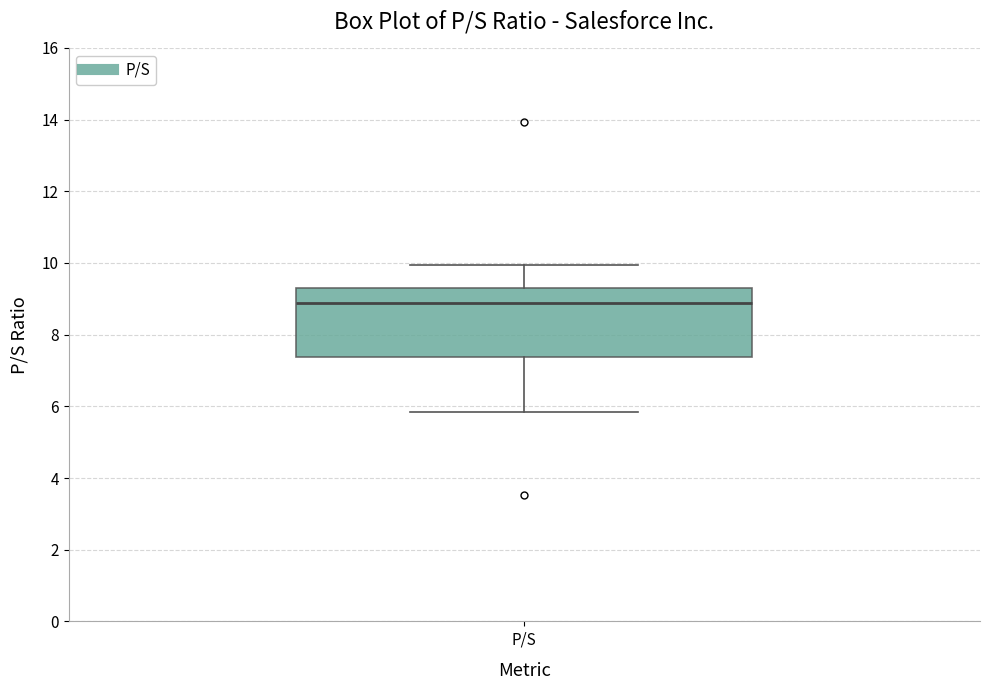

Transcribe this box plot: give where the median line is, the range the box spans, and where the two whiskers end, as read against the y-axis. The values are not printed on the chart, so give them approximately, as read against the axis.

median 8.8, box 7.4 to 9.4, whiskers 5.8 to 10.0